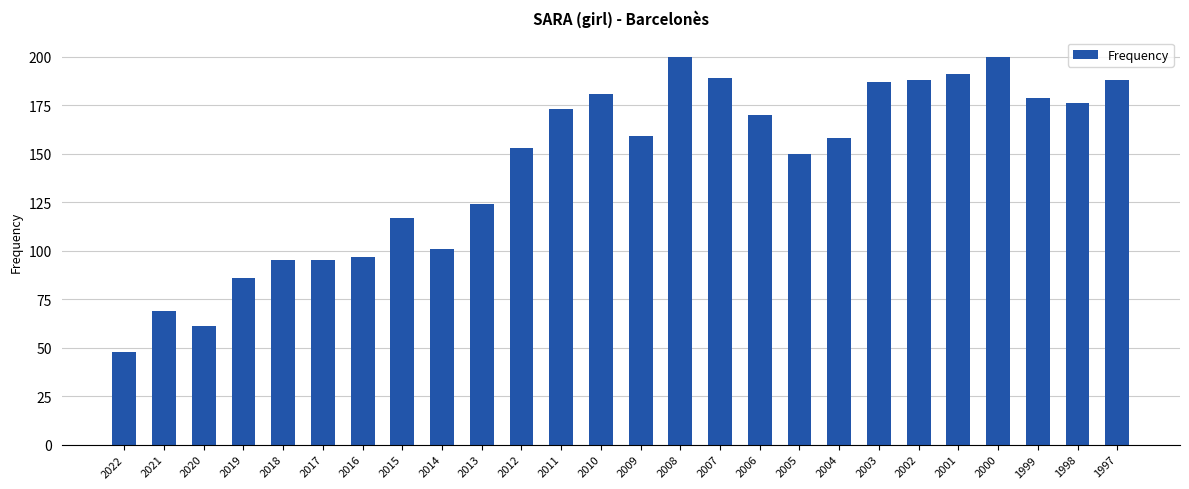

What is the difference between the maximum and minimum values?

152